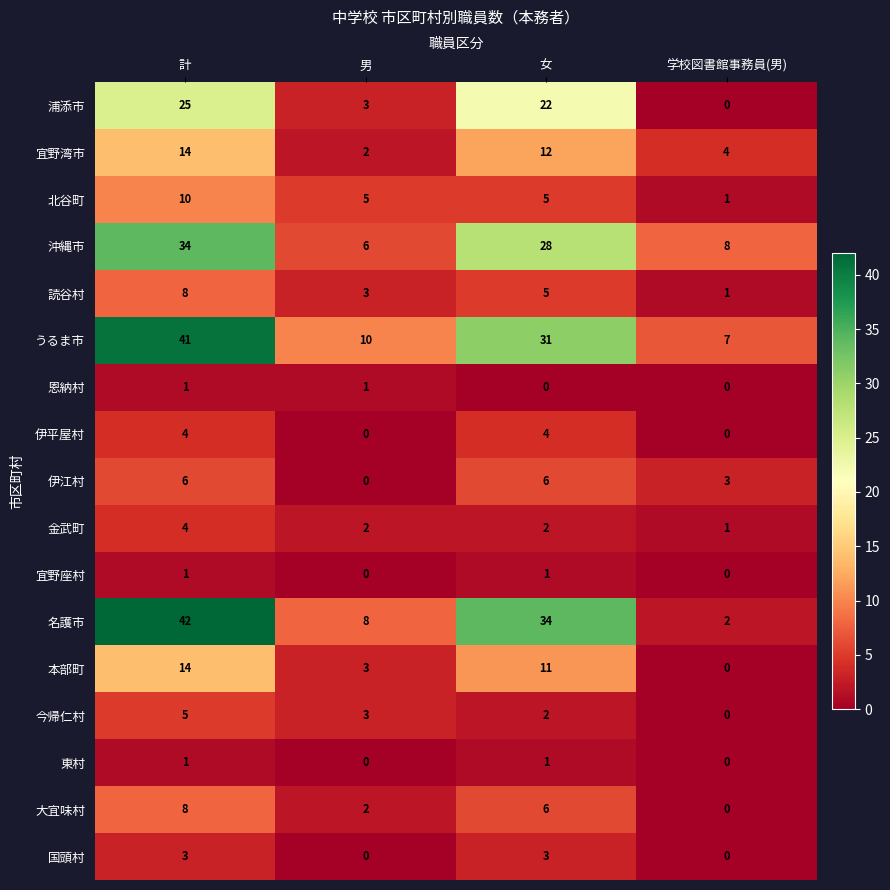

Is it true that 本部町 equals 4 at 計?

False